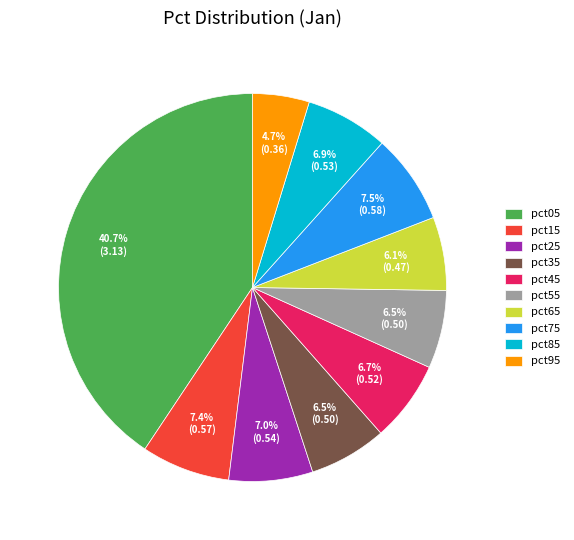

Is it true that pct05 is 55% of the pie?

False